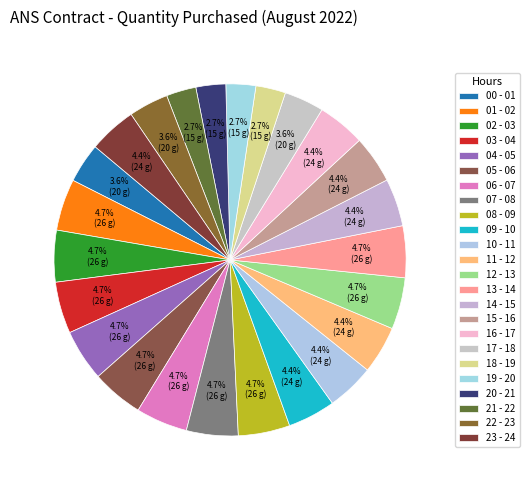

What is the change in value from 03 - 04 to 15 - 16?

-2